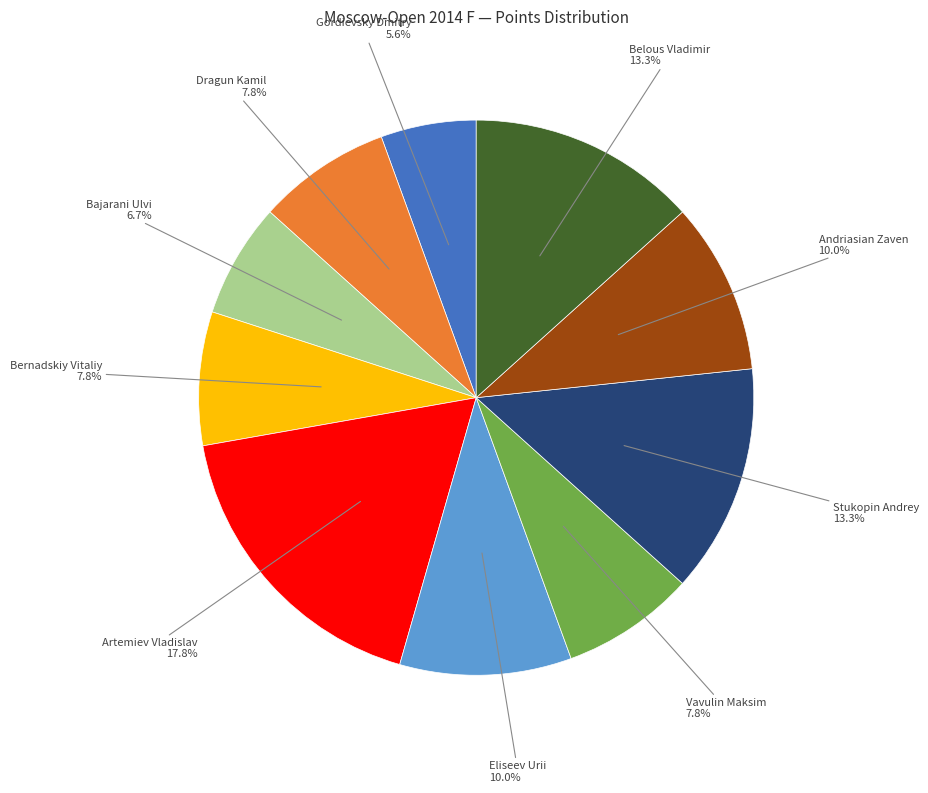

Does any single category account for the majority?

No